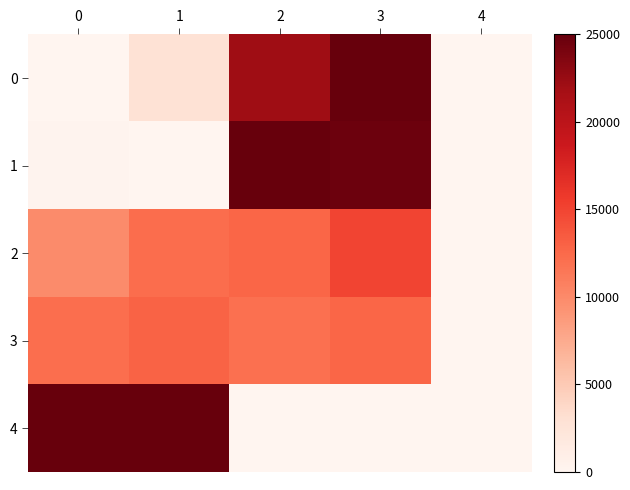

Reading left to right, list all the values displayed in this chart.

0: 0=0.0	1=2828.3	2=22122.3	3=25000.0	4=0.0
1: 0=282.4	1=0.0	2=25000.0	3=24707.0	4=0.0
2: 0=9890.7	1=12272.7	2=12709.8	3=15039.1	4=0.0
3: 0=12204.8	1=12979.8	2=11990.4	3=12744.1	4=0.0
4: 0=25000.0	1=25000.0	2=0.0	3=0.0	4=0.0